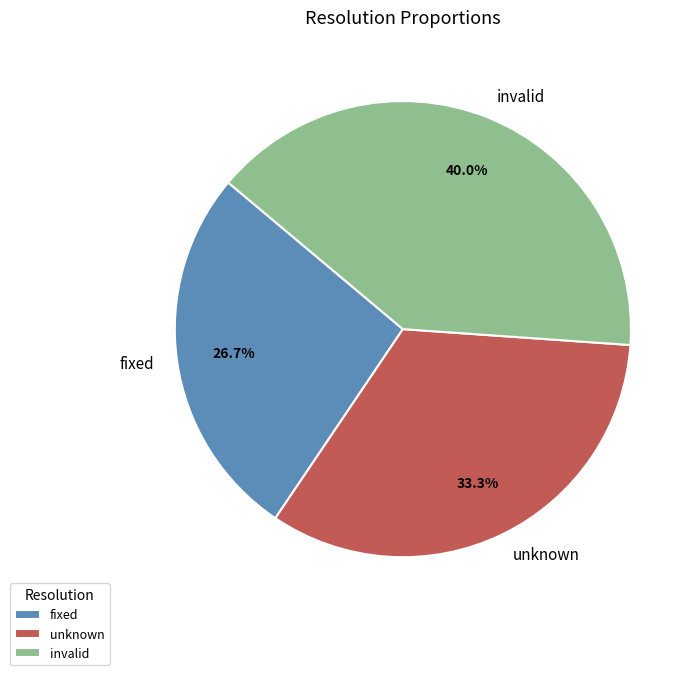

Approximately how many times larger is the value at fixed compared to invalid?

0.7